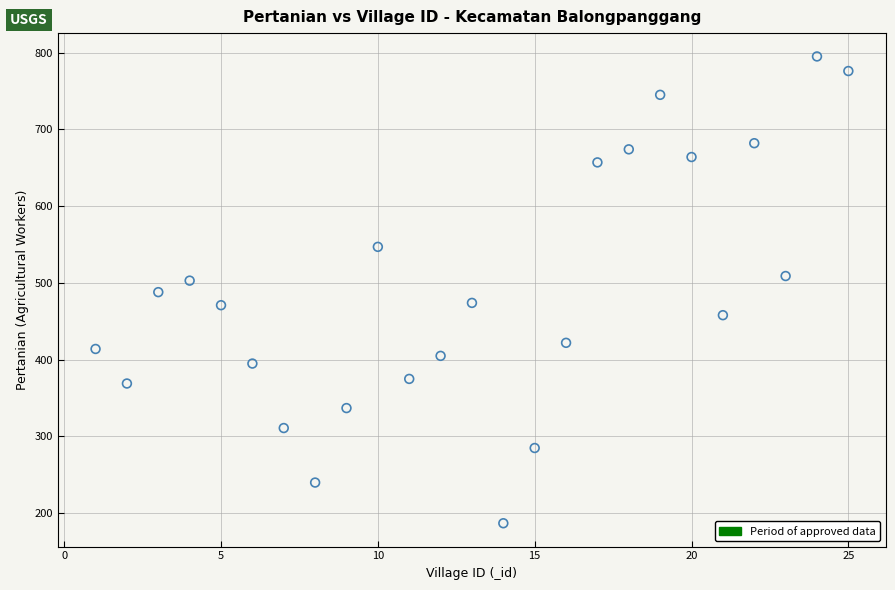

What is the range of Y values (max minus min)?

608